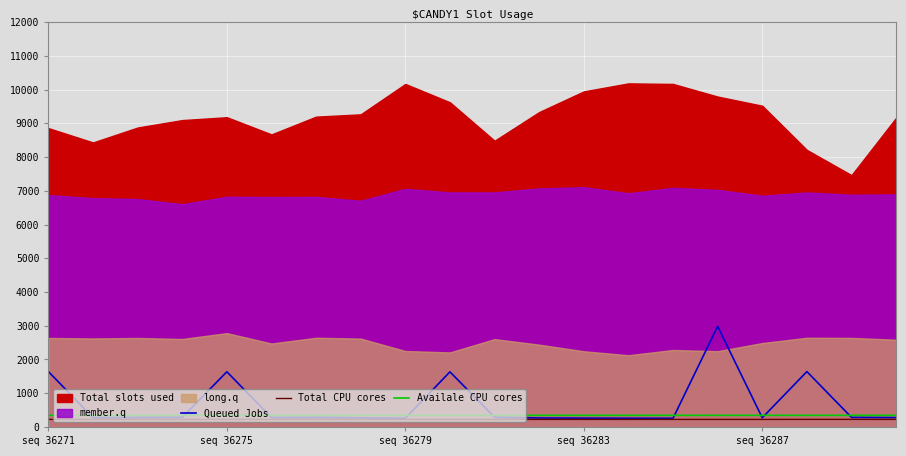

True or false: Total CPU cores has more than 1 points higher than both neighbors.

True